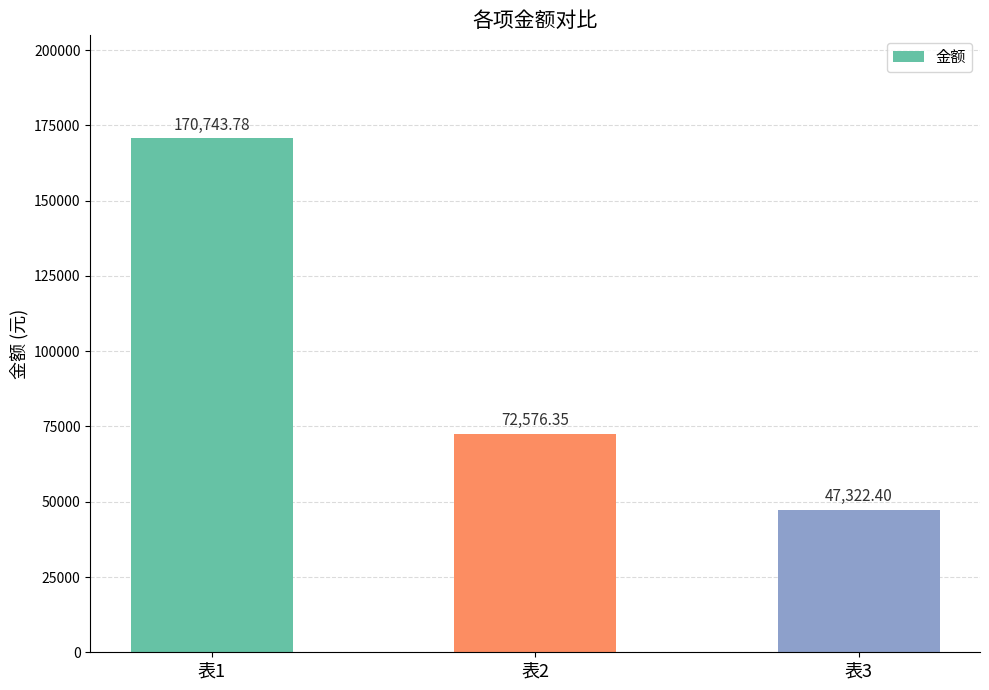

List the labels in order of value, smallest first.

表3, 表2, 表1